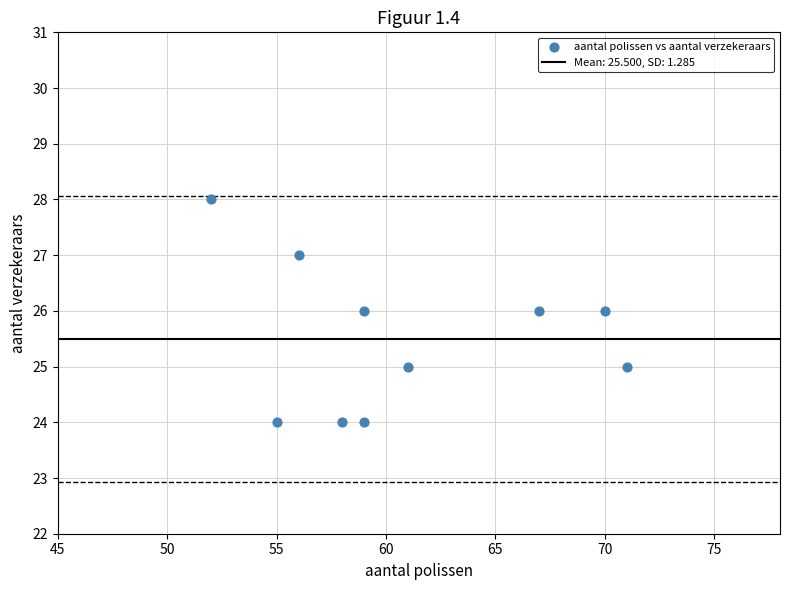

What is the range of X values (max minus min)?

19